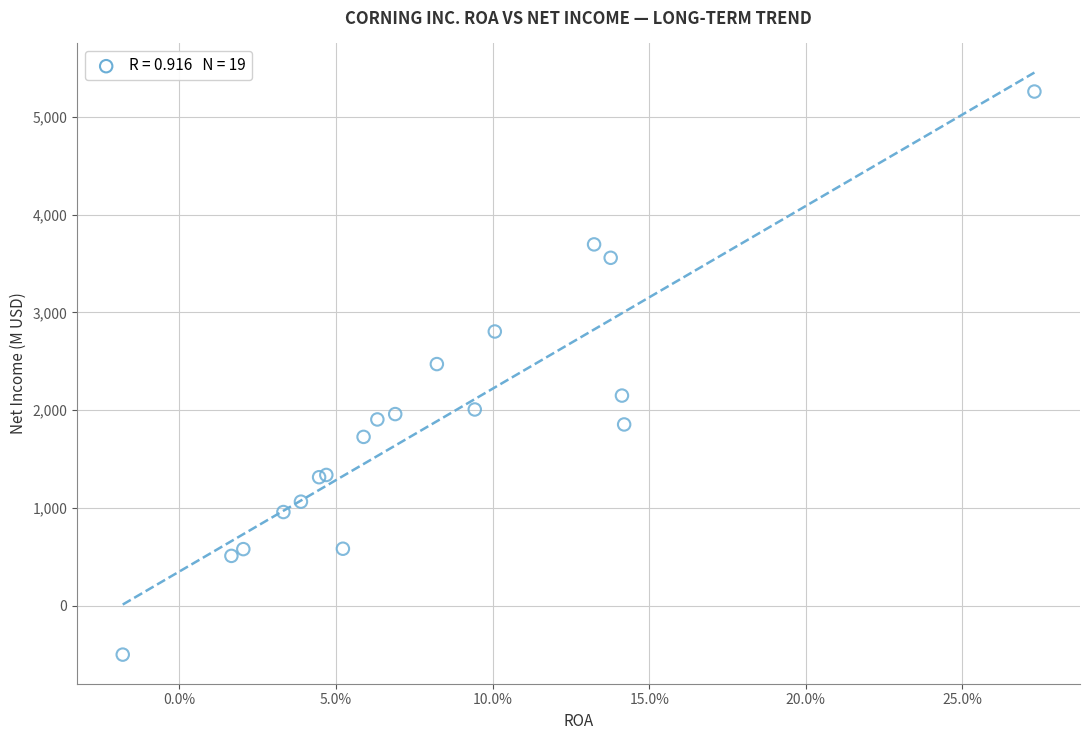

What Y value in the scatter plot is closest to 2380?

2472